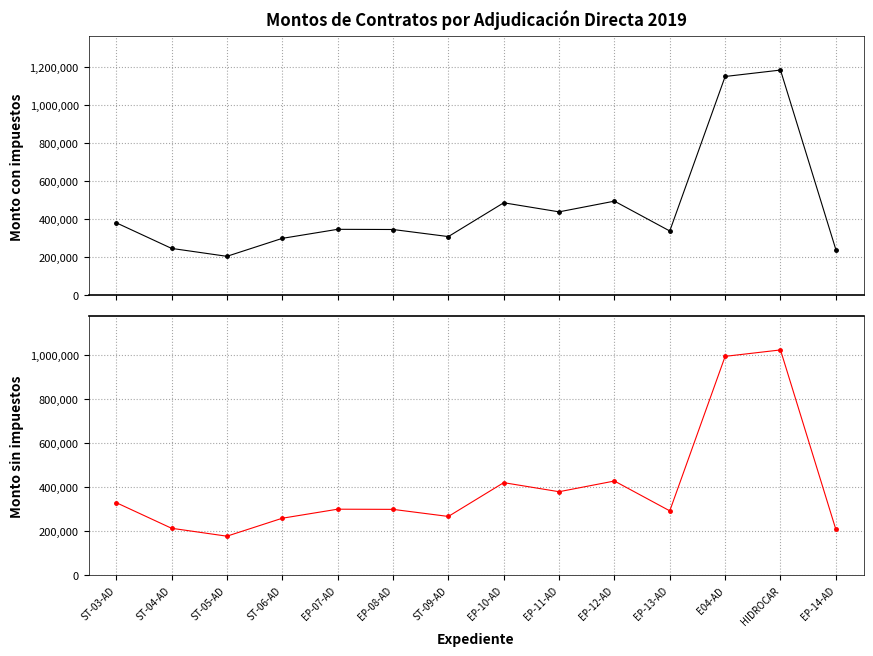

What is the difference between the Monto con impuestos values at ST-09-AD and EP-12-AD?

186404.7